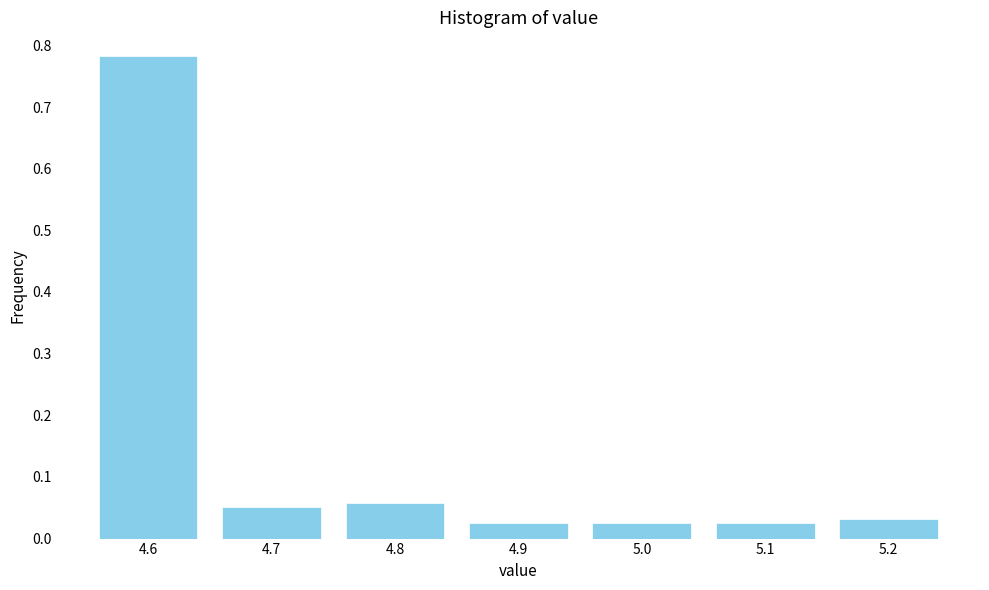

Which category has the highest value across all series?

4.6